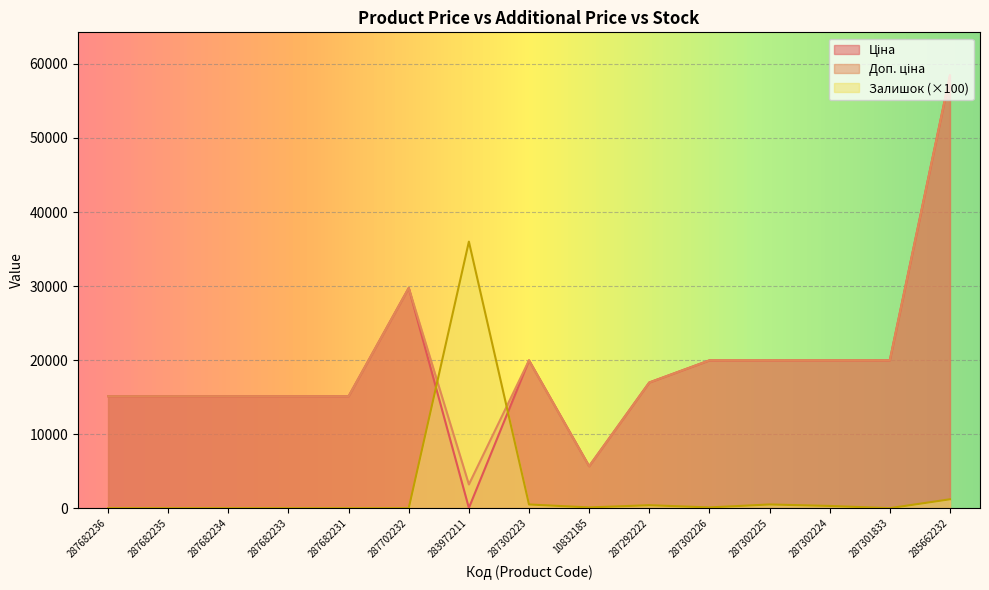

What is the sum of all Залишок values?

39100.0